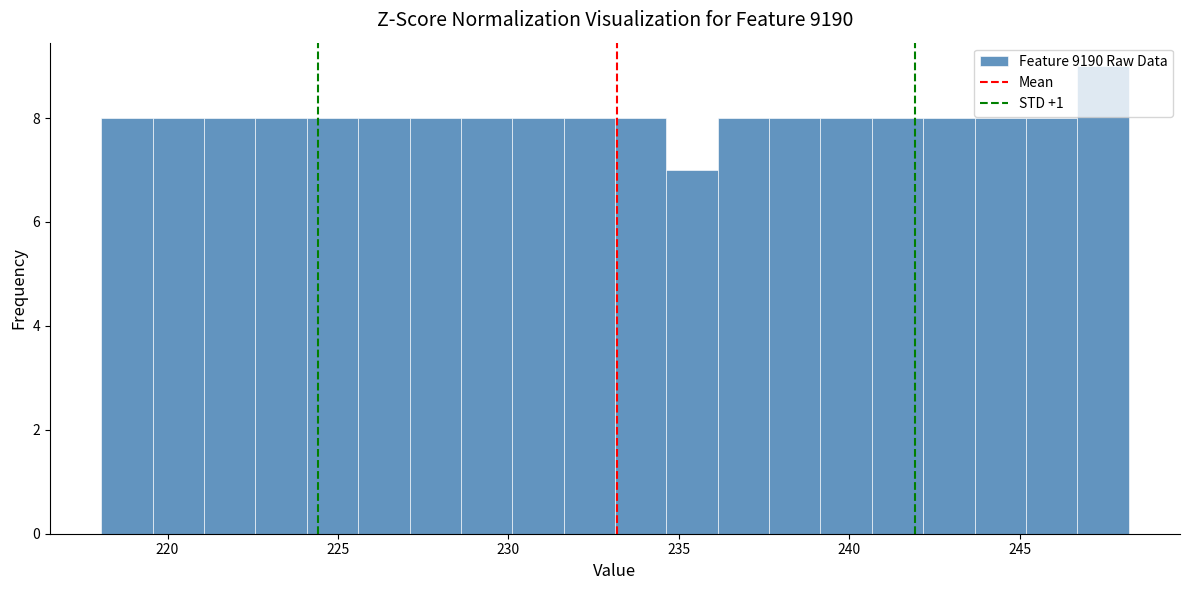

Around what value on the x-axis is the tallest bar? Give the approximate position of its centre, as read against the axis.

247.5